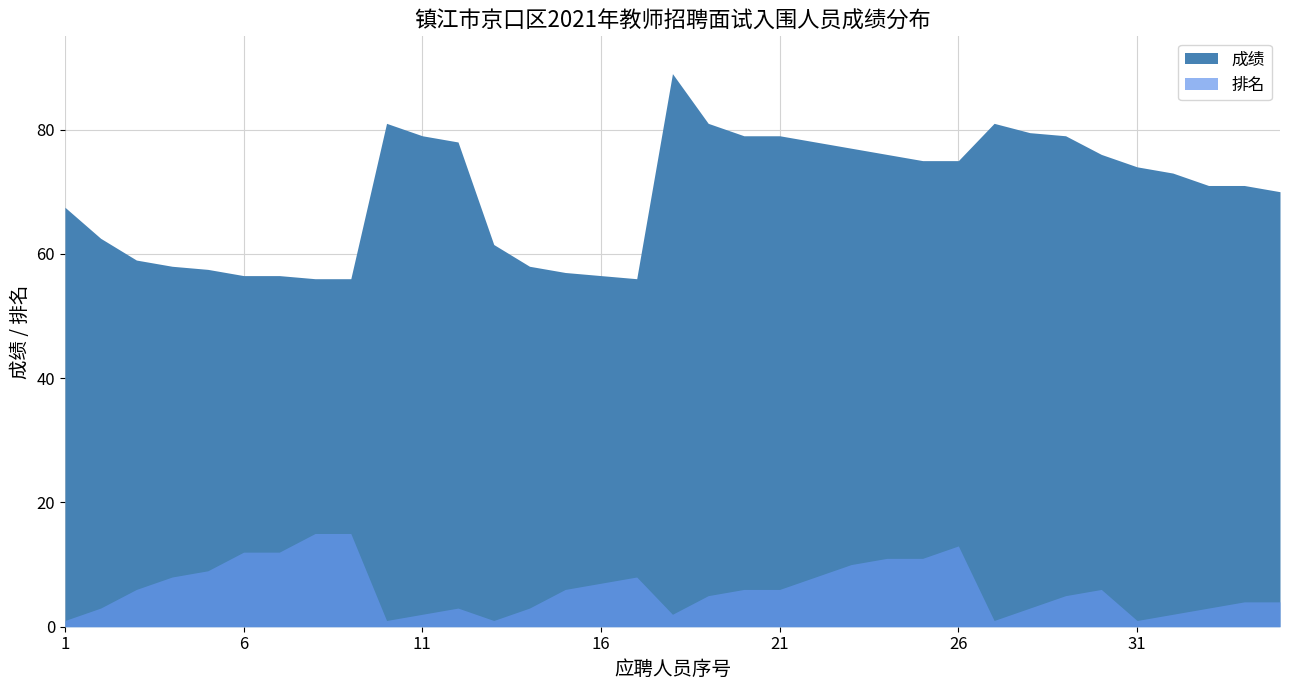

What is the difference between the maximum and minimum values in the 排名 series?

14.0